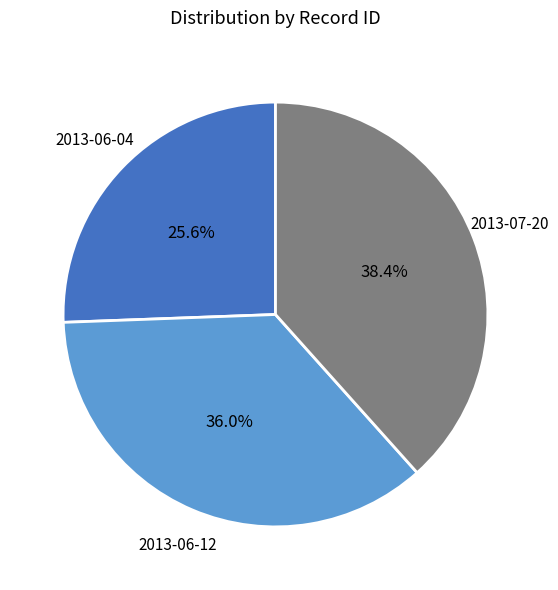

To the nearest percent, what portion does 2013-07-20 represent?

38%